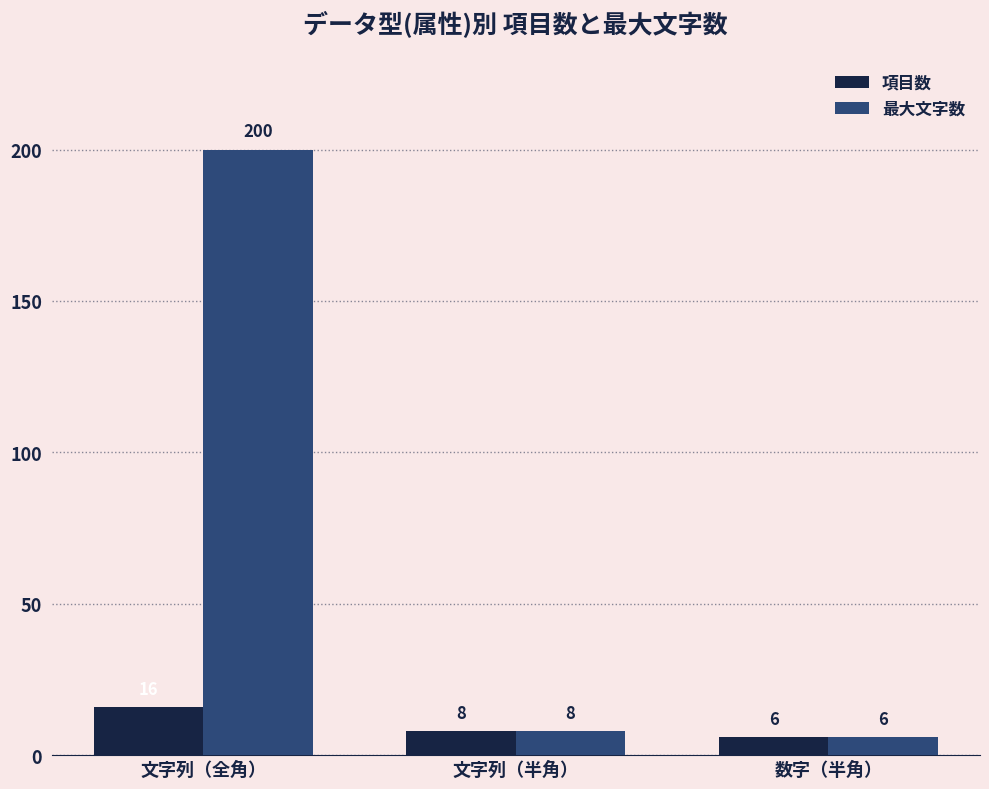

At which label does 最大文字数 first exceed 8?

文字列（全角）